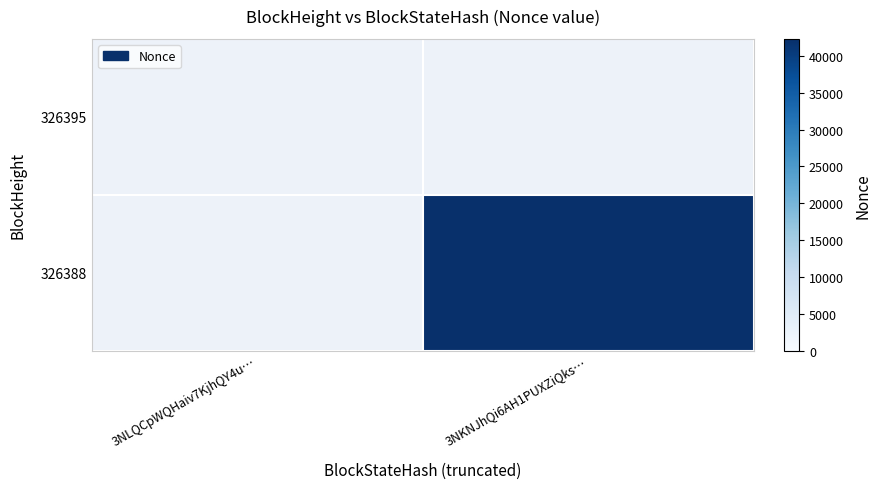

List the labels in order of 326388 value, smallest first.

3NLQCpWQHaiv7KjhQY4u…, 3NKNJhQi6AH1PUXZiQks…